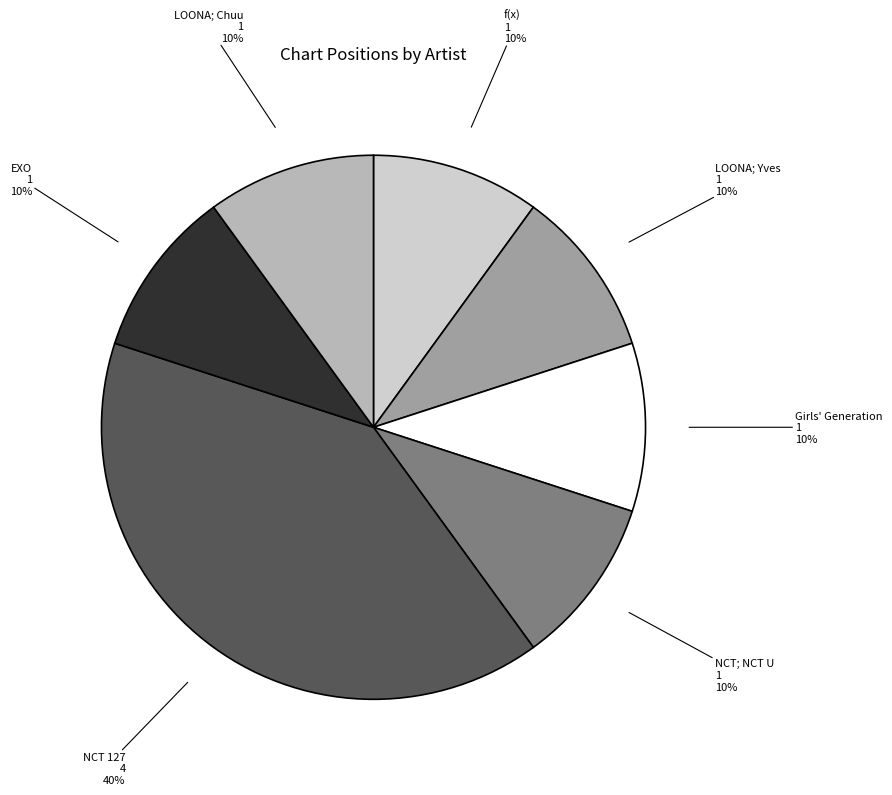

To the nearest percent, what is the difference between the largest and smallest slice percentages?

30%